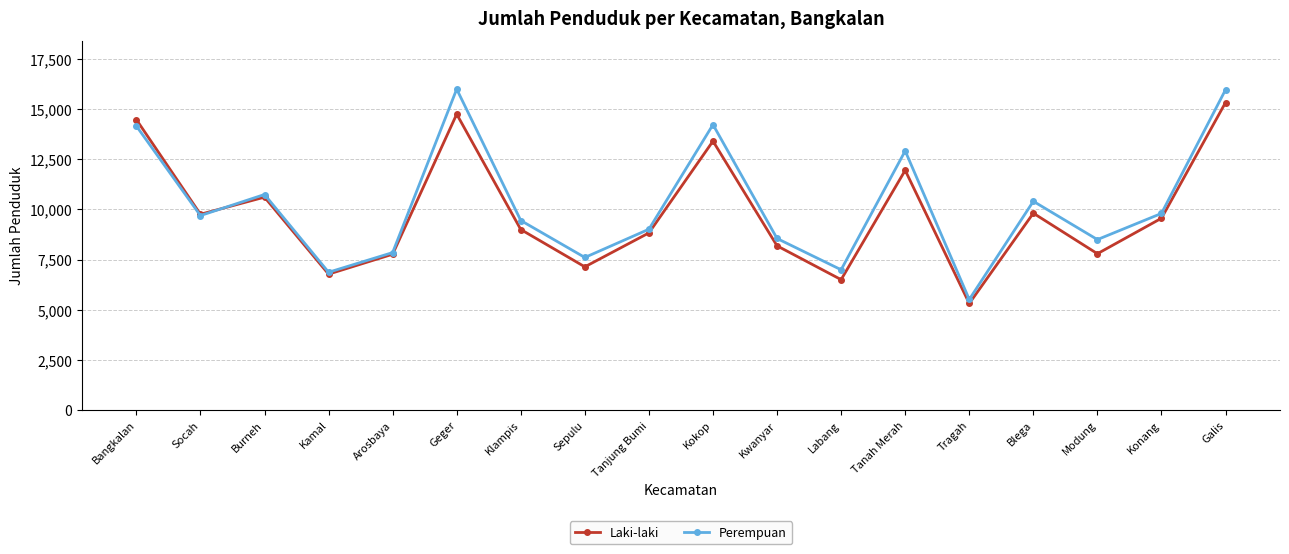

What is the average value of the Laki-laki series?

9832